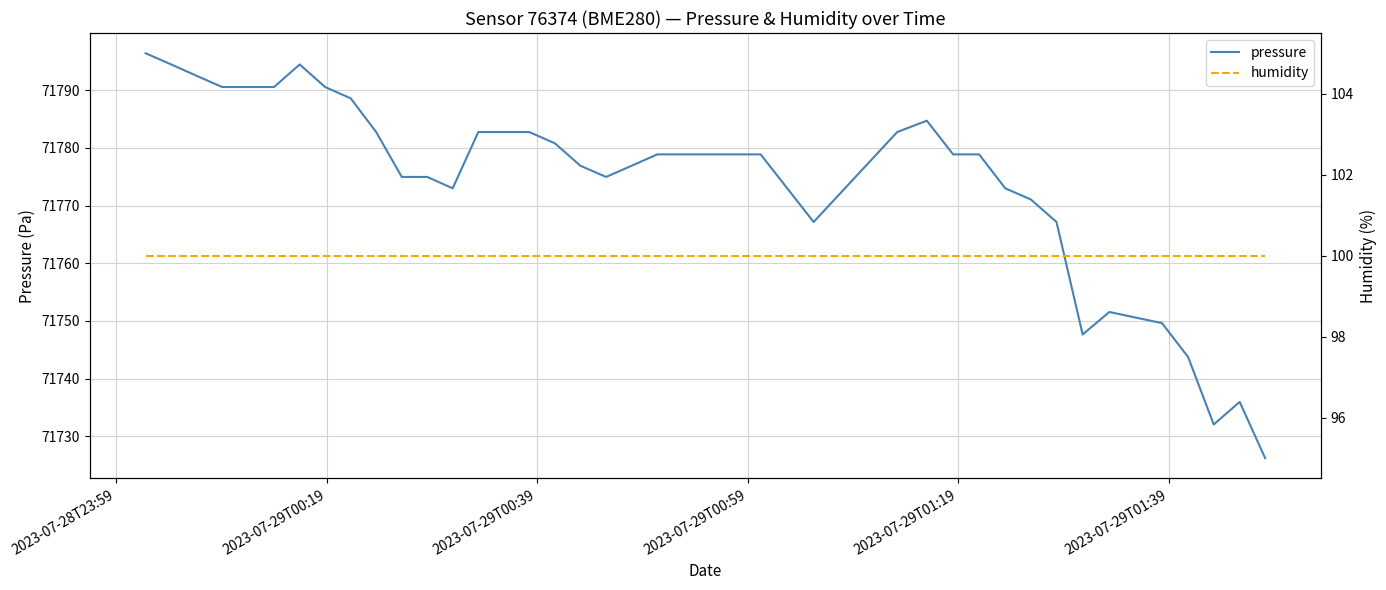

Reading left to right, list all the values displayed in this chart.

pressure: 71796.4	71794.5	71792.5	71790.6	71790.6	71790.6	71794.5	71790.6	71788.6	71782.8	71775.0	71775.0	71773.0	71782.8	71782.8	71782.8	71780.8	71776.9	71775.0	71776.9	71778.9	71778.9	71778.9	71778.9	71778.9	71767.2	71782.8	71784.7	71778.9	71778.9	71773.0	71771.1	71767.2	71747.7	71751.6	71749.6	71743.8	71732.1	71736.0	71726.2
humidity: 100.0	100.0	100.0	100.0	100.0	100.0	100.0	100.0	100.0	100.0	100.0	100.0	100.0	100.0	100.0	100.0	100.0	100.0	100.0	100.0	100.0	100.0	100.0	100.0	100.0	100.0	100.0	100.0	100.0	100.0	100.0	100.0	100.0	100.0	100.0	100.0	100.0	100.0	100.0	100.0